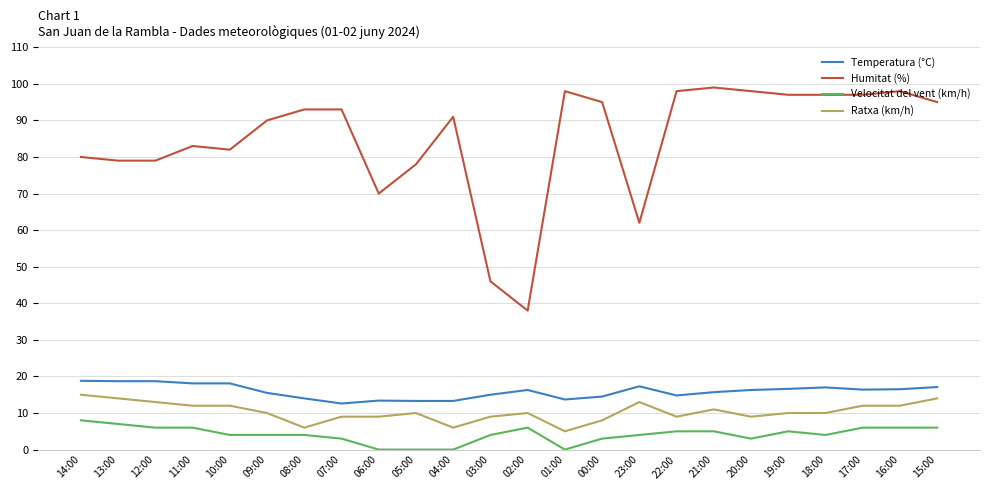

How many lines are shown in the chart?

4